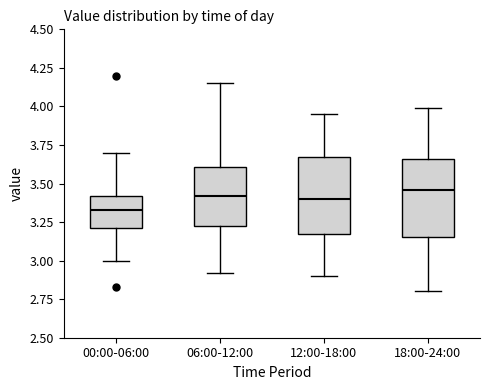

Where does the upper whisker of the box for 18:00-24:00 end on the y-axis? The values are not printed on the chart, so give them approximately, as read against the axis.

4.00